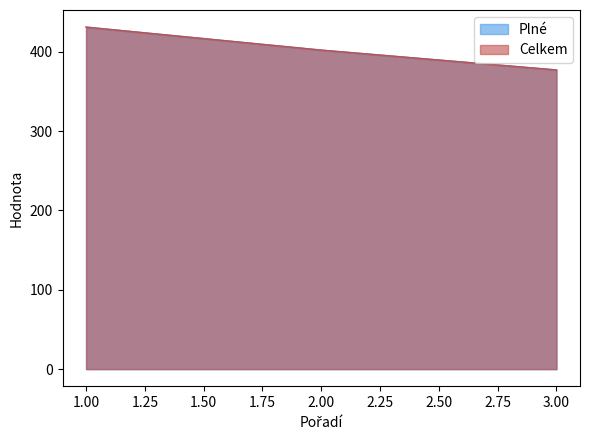

What is the maximum value for Plné?

431